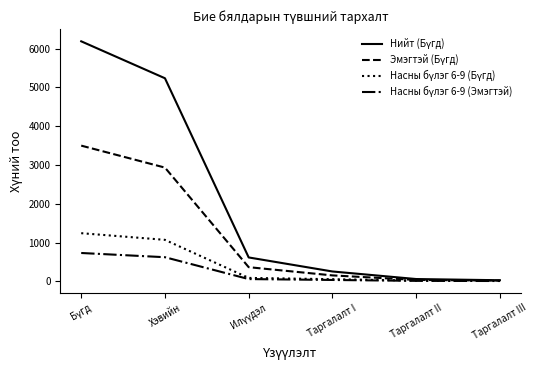

What is the maximum value shown in the chart?

6191